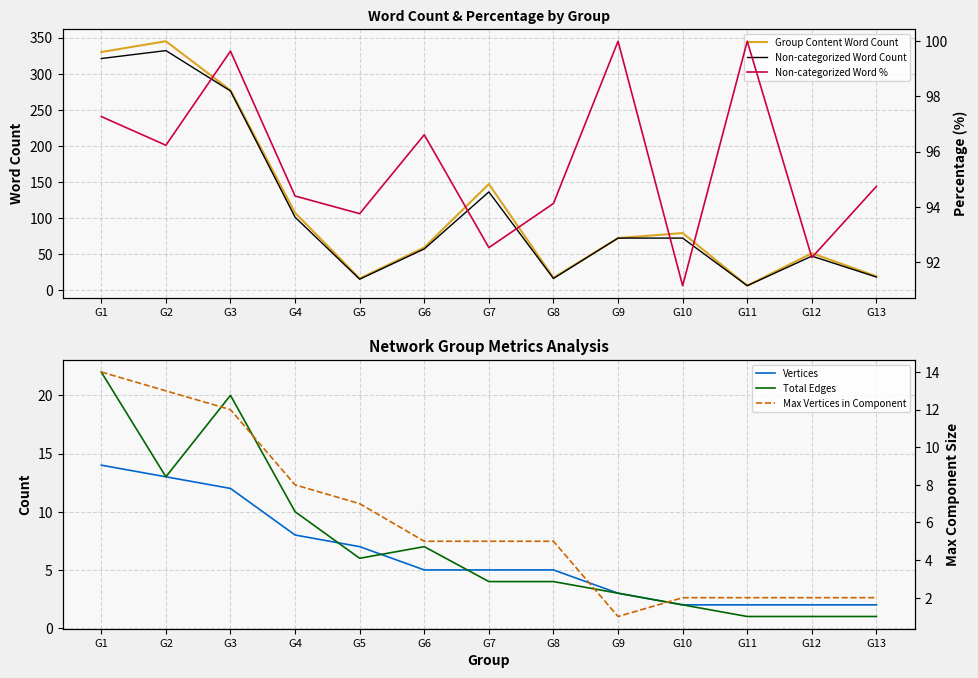

What is the greatest value displayed?

345.0